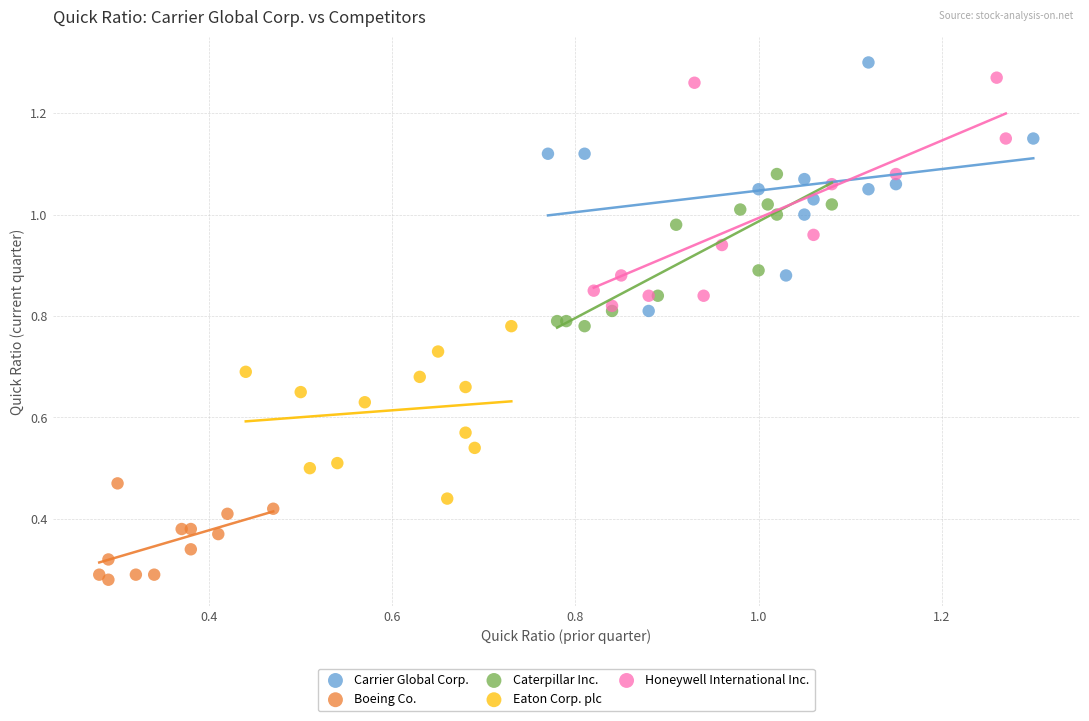

Which series contains the lowest Y value?

Boeing Co.